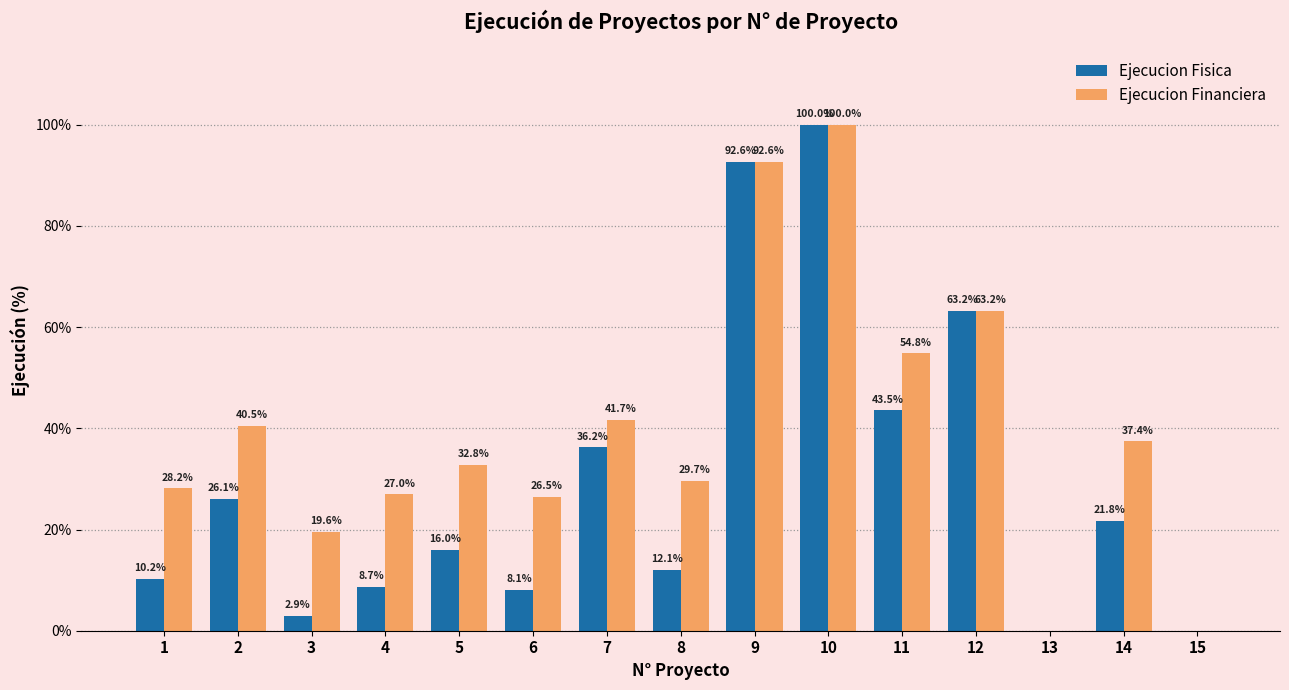

True or false: Ejecucion Fisica has a value of 63.2 at 12.

True